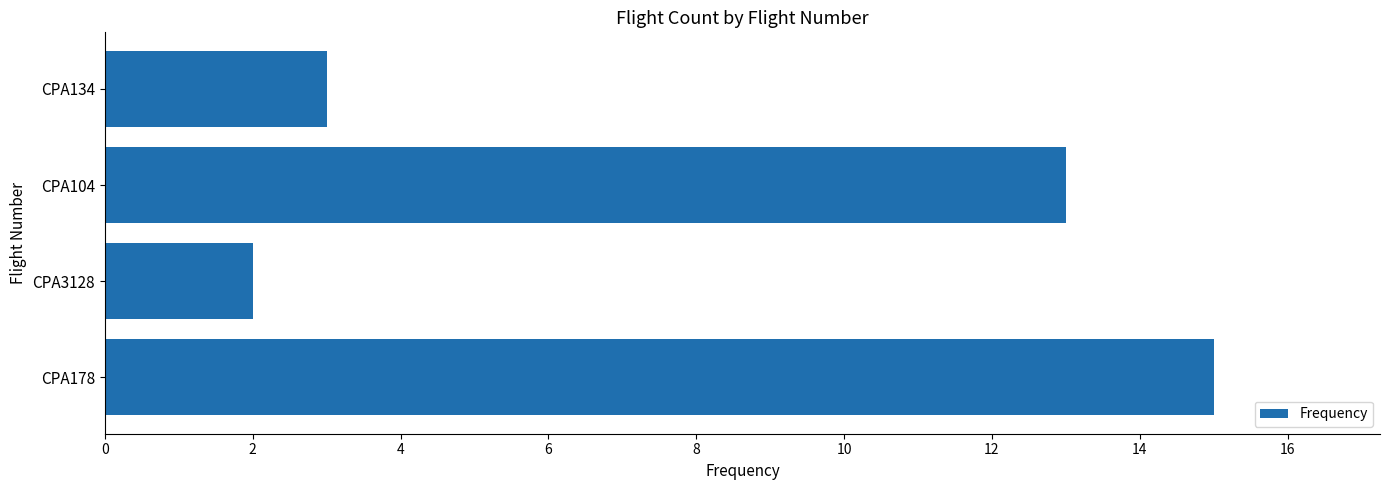

List the labels in order of value, smallest first.

CPA3128, CPA134, CPA104, CPA178